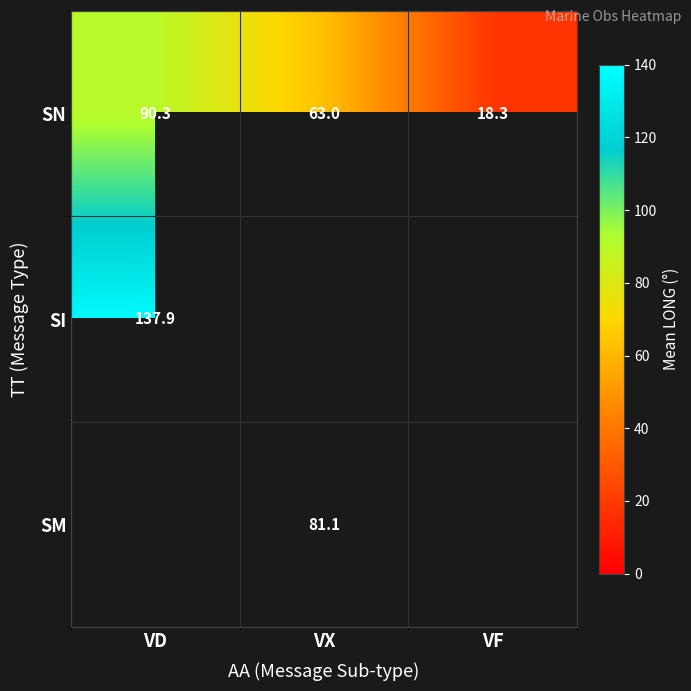

How many data points does each series have?

3